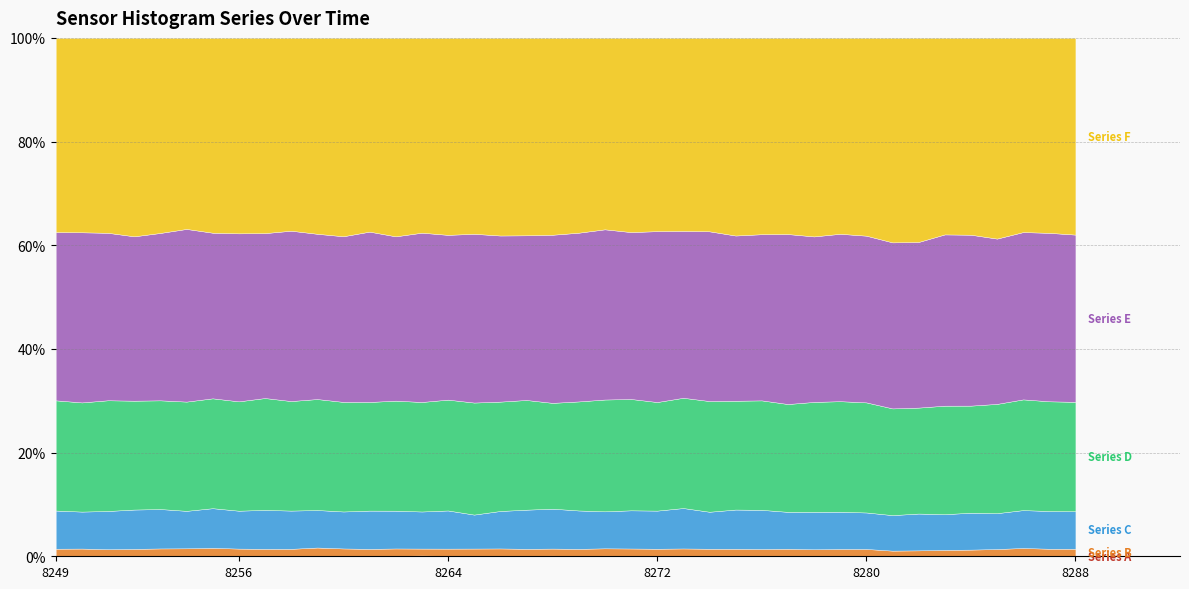

What is the difference between the maximum and minimum values in the Series A series?

15